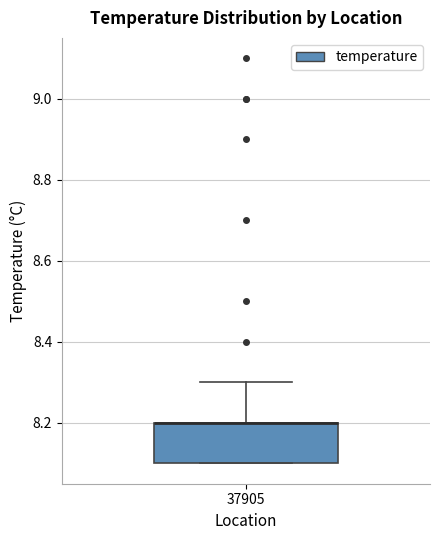

Read this box plot against the y-axis: the position of the median line, the range covered by the box, and the ends of both whiskers. The values are not printed on the chart, so give them approximately, as read against the axis.

median 8.2 (drawn on the box's upper edge), box 8.1 to 8.2, whiskers 8.1 to 8.3